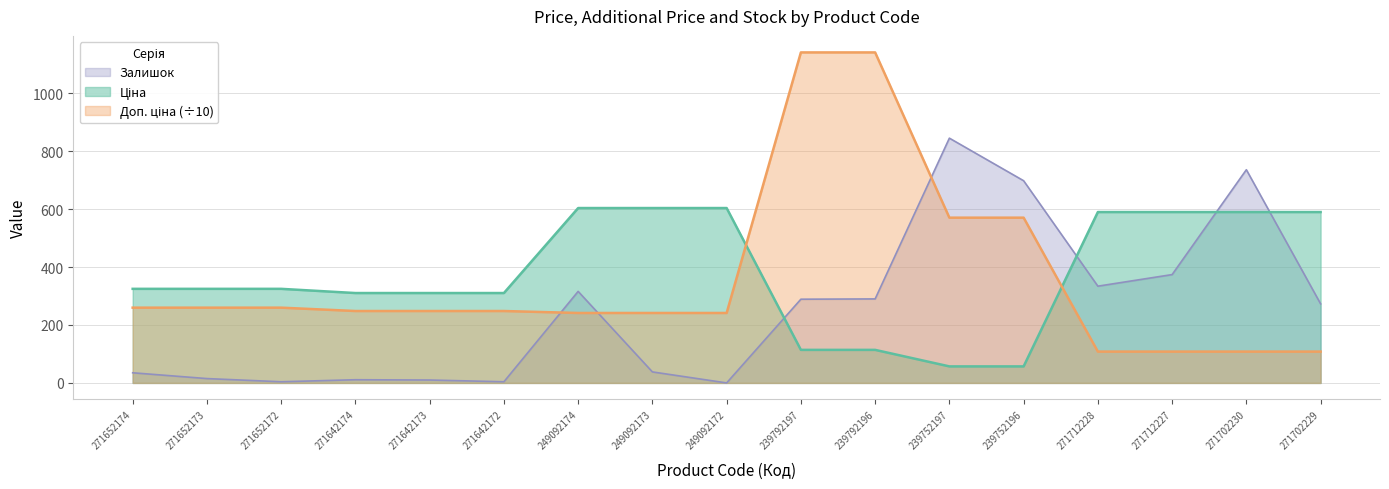

Reading right to left, transcribe all the data shown in this chart.

Ціна: 589.9	589.9	589.9	589.9	57.0	57.0	114.1	114.1	603.7	603.7	603.7	310.3	310.3	310.3	324.8	324.8	324.8
Доп. ціна: 108.2	108.2	108.2	108.2	570.5	570.5	1141.0	1141.0	241.5	241.5	241.5	248.2	248.2	248.2	259.8	259.8	259.8
Залишок: 273.0	736.0	374.0	334.0	698.0	845.0	290.0	289.0	0.0	38.0	316.0	4.0	10.0	11.0	4.0	15.0	35.0